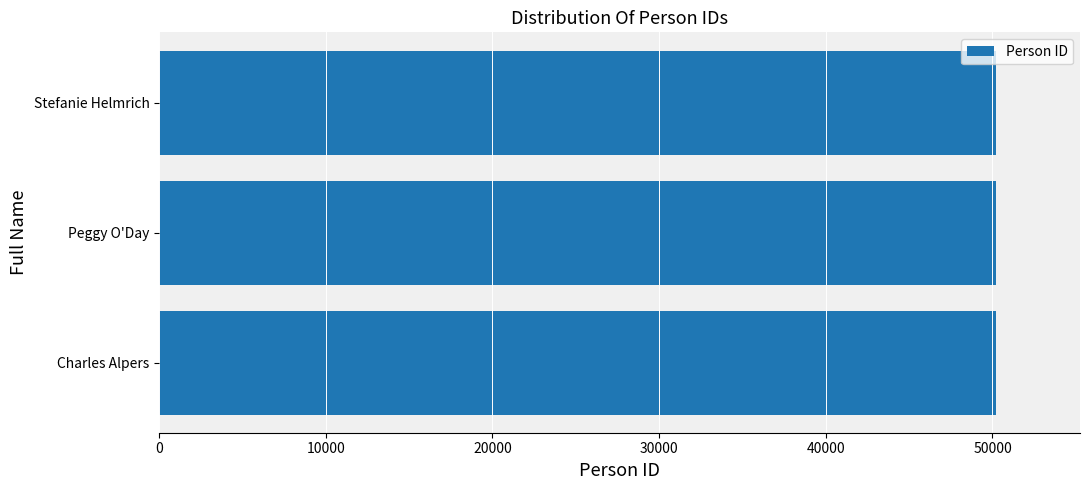

The value at Peggy O'Day is 50227. True or false?

True